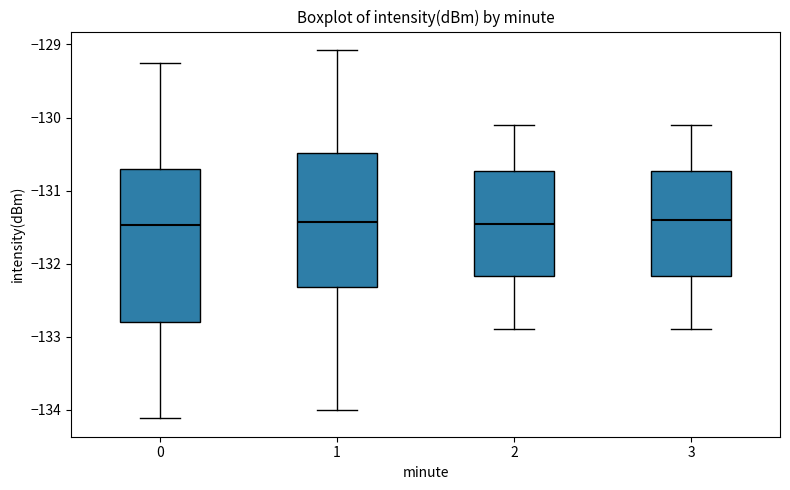

Comparing the boxes themselves (not the whiskers), which one is the tallest?

0